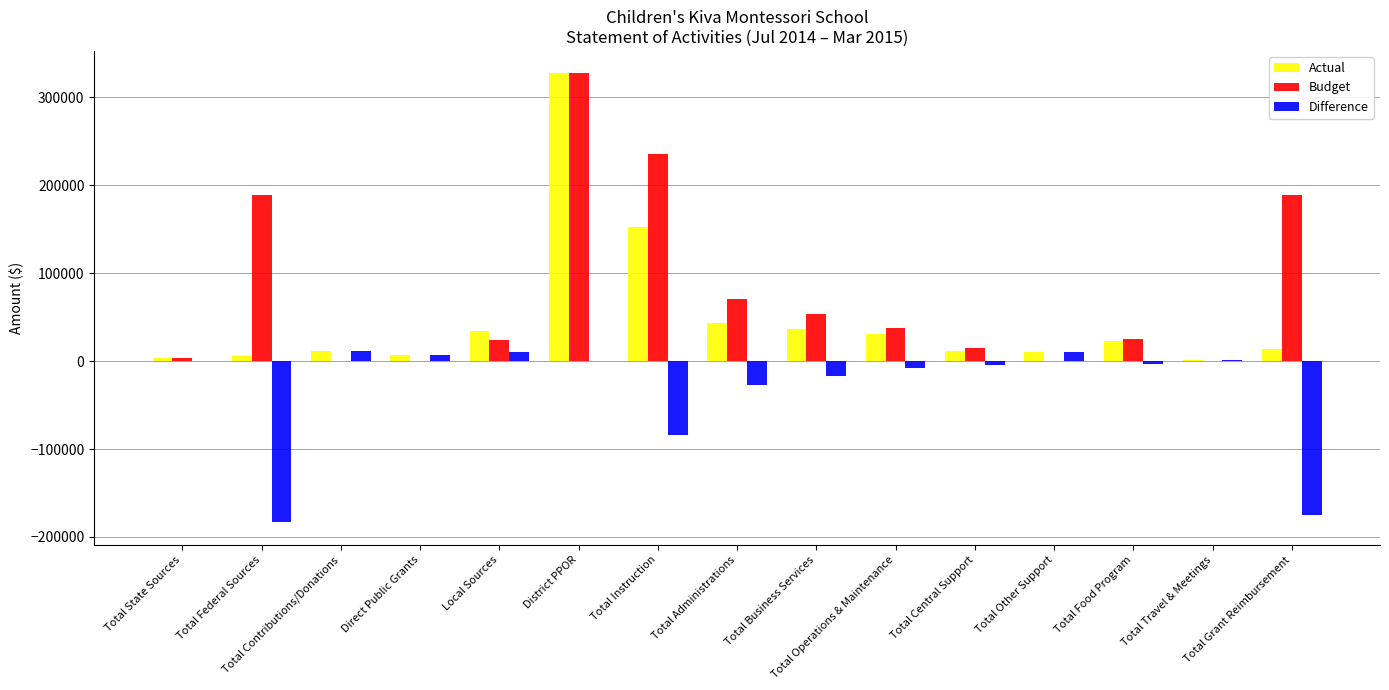

What is the sum of all Budget values?

1171010.6